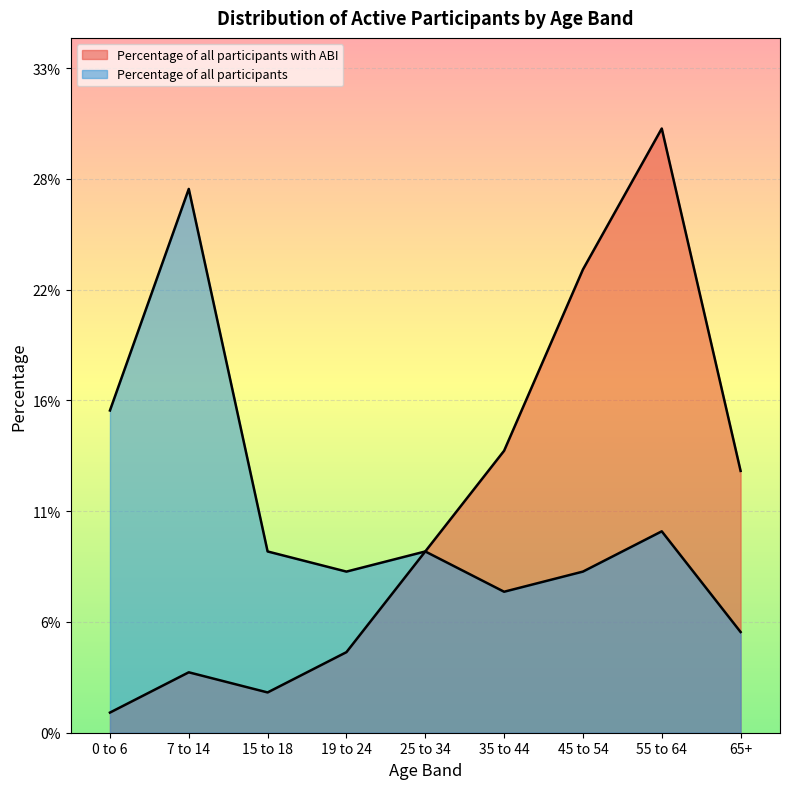

Between 0 to 6 and 55 to 64, which series saw the biggest shift?

ABI